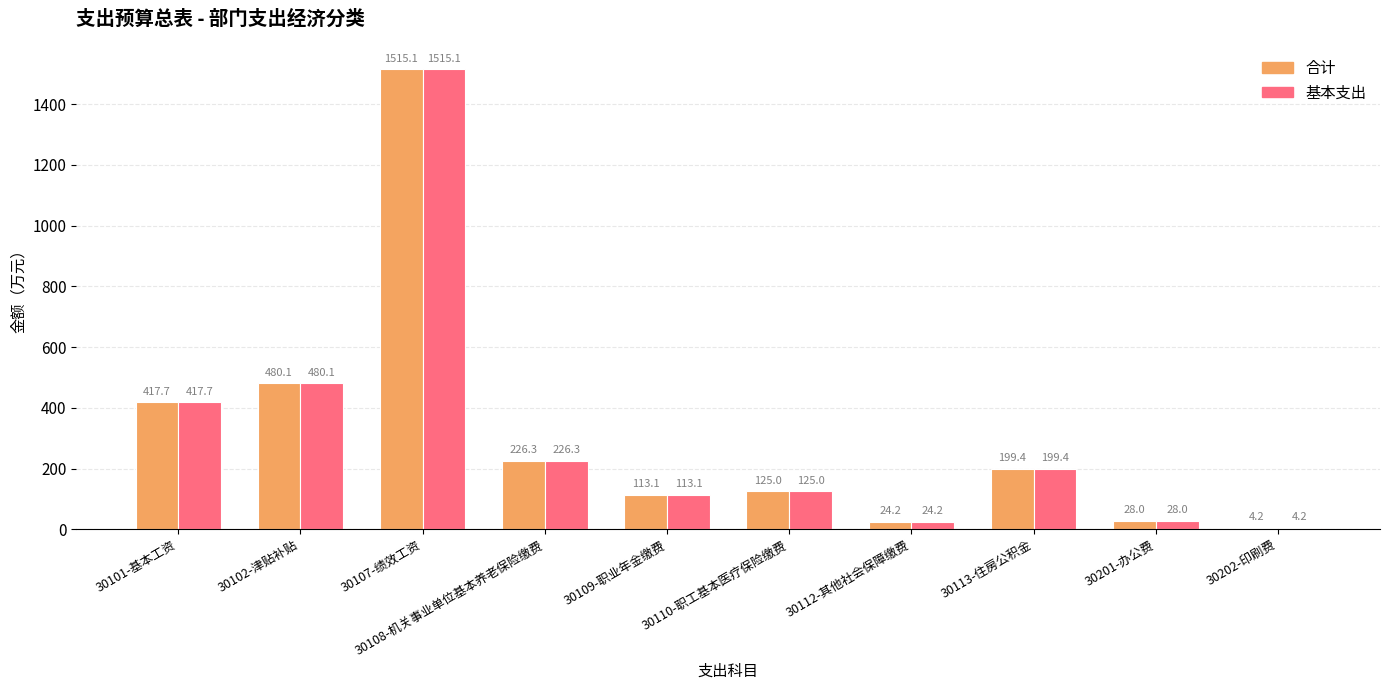

True or false: 基本支出 has a value of 60.9 at 30109-职业年金缴费.

False